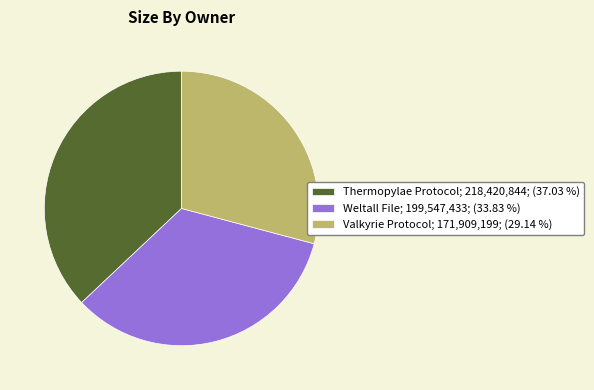

Count the number of slices in the pie.

3